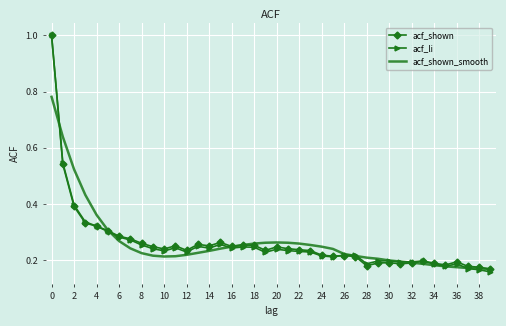

What is the greatest value displayed?

1.0